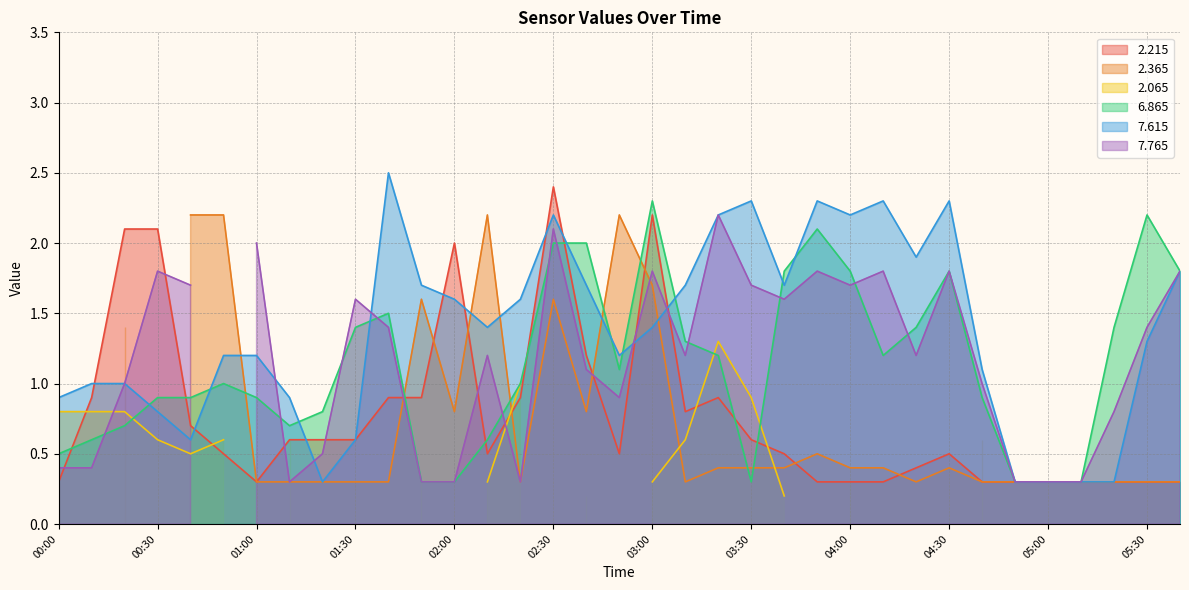

The 7.615 series shows 2.3 at 04:30. True or false?

True